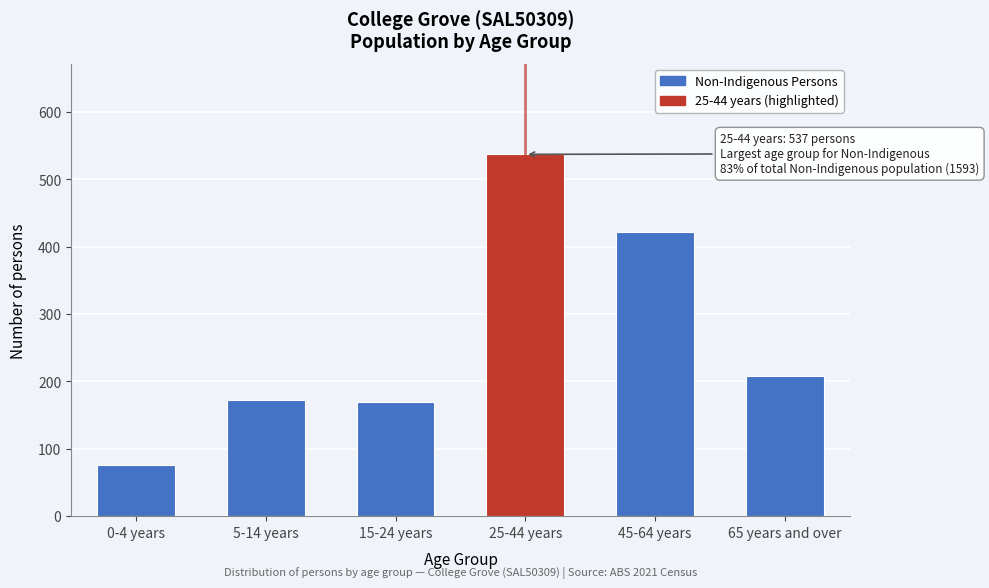

Reading left to right, what are all the values shown in this chart?

76	173	169	537	422	208